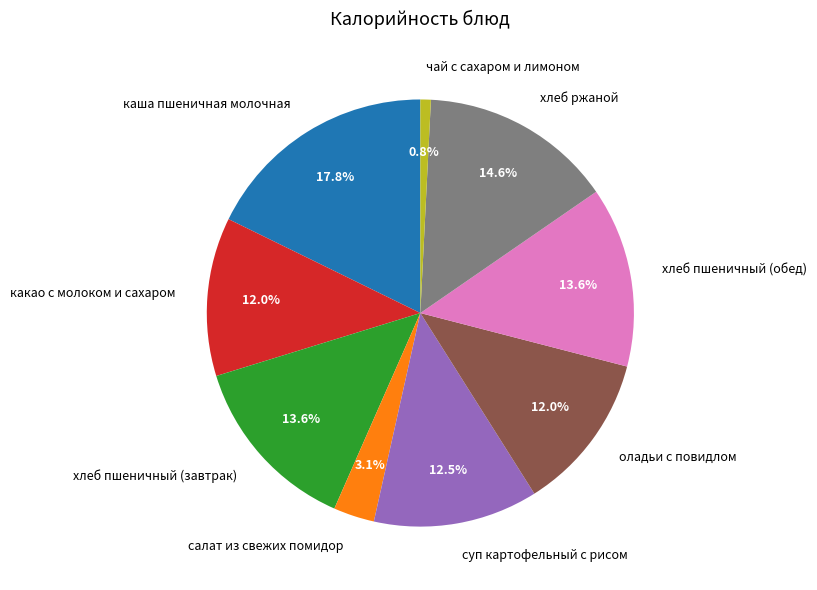

Count the number of slices in the pie.

9